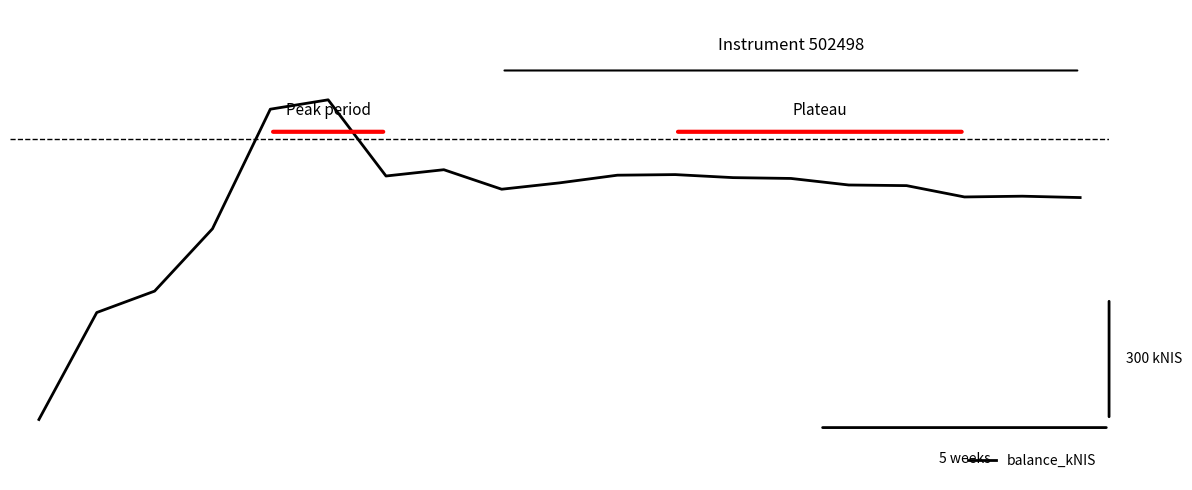

What is the value of the 19th point from the left?

1454898.4